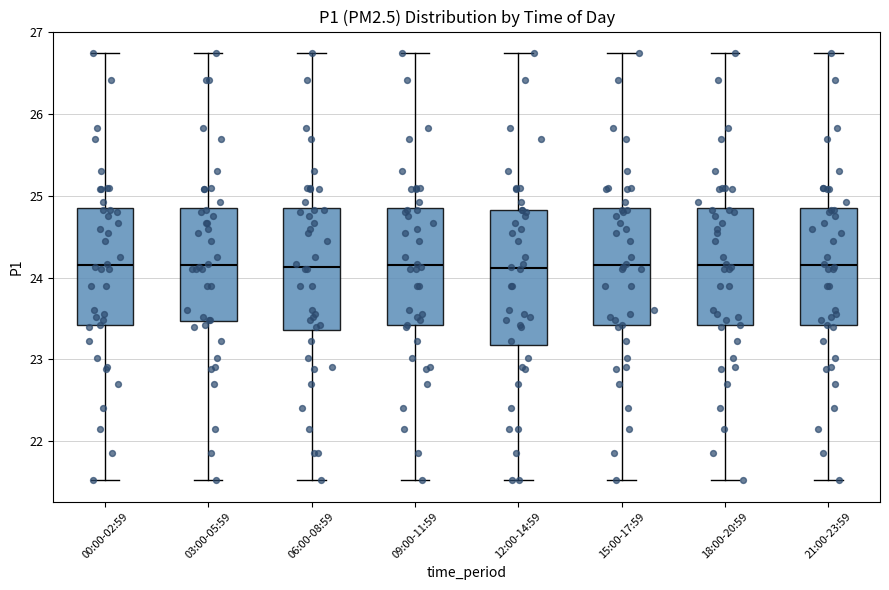

Reading left to right, read every box against the y-axis: the position of its median line, the range the box covers, and the ends of its whiskers. The values are not printed on the chart, so give them approximately, as read against the axis.

00:00-02:59: median 24.2, box 23.4 to 24.9, whiskers 21.5 to 26.8
03:00-05:59: median 24.2, box 23.5 to 24.9, whiskers 21.5 to 26.8
06:00-08:59: median 24.1, box 23.4 to 24.9, whiskers 21.5 to 26.8
09:00-11:59: median 24.2, box 23.4 to 24.9, whiskers 21.5 to 26.8
12:00-14:59: median 24.1, box 23.2 to 24.8, whiskers 21.5 to 26.8
15:00-17:59: median 24.2, box 23.4 to 24.9, whiskers 21.5 to 26.8
18:00-20:59: median 24.2, box 23.4 to 24.9, whiskers 21.5 to 26.8
21:00-23:59: median 24.2, box 23.4 to 24.9, whiskers 21.5 to 26.8